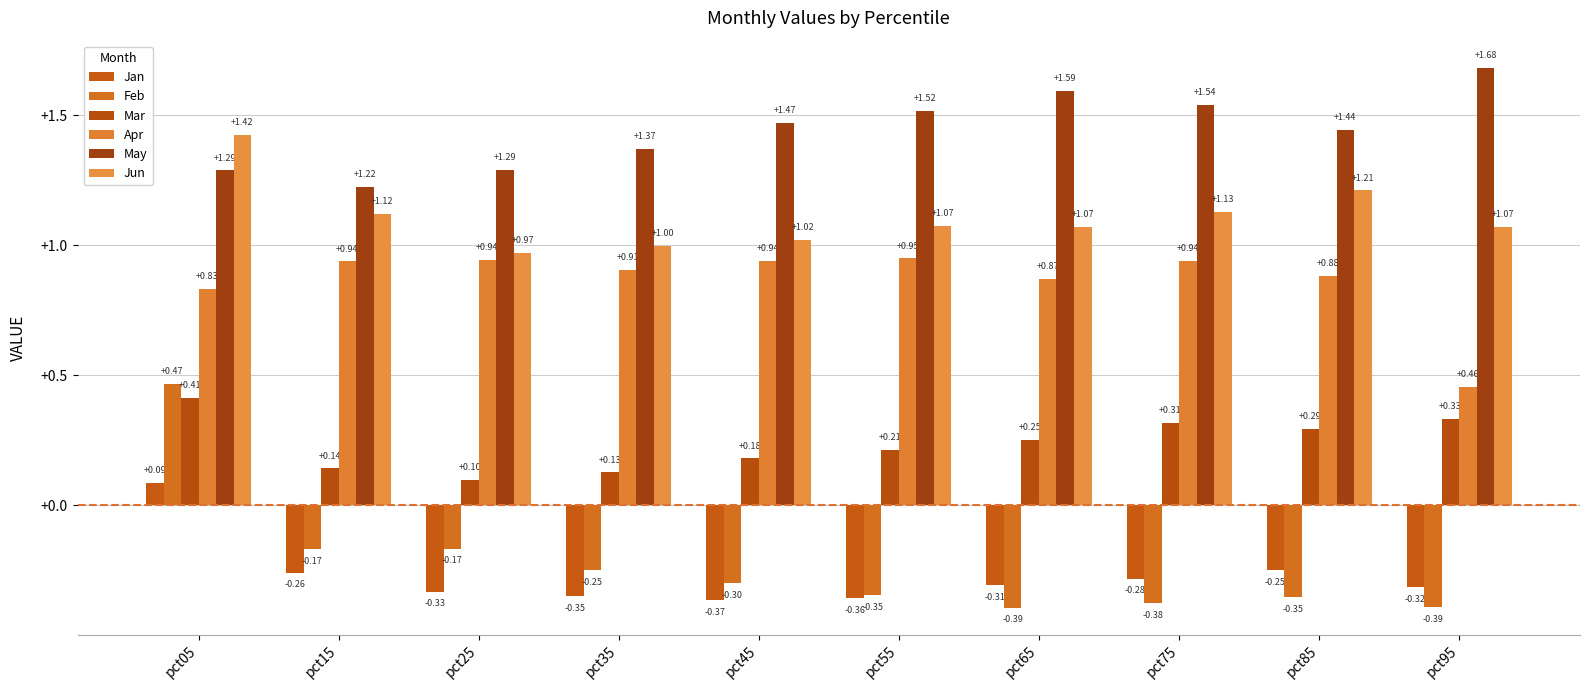

What is the minimum value for Jun?

1.0